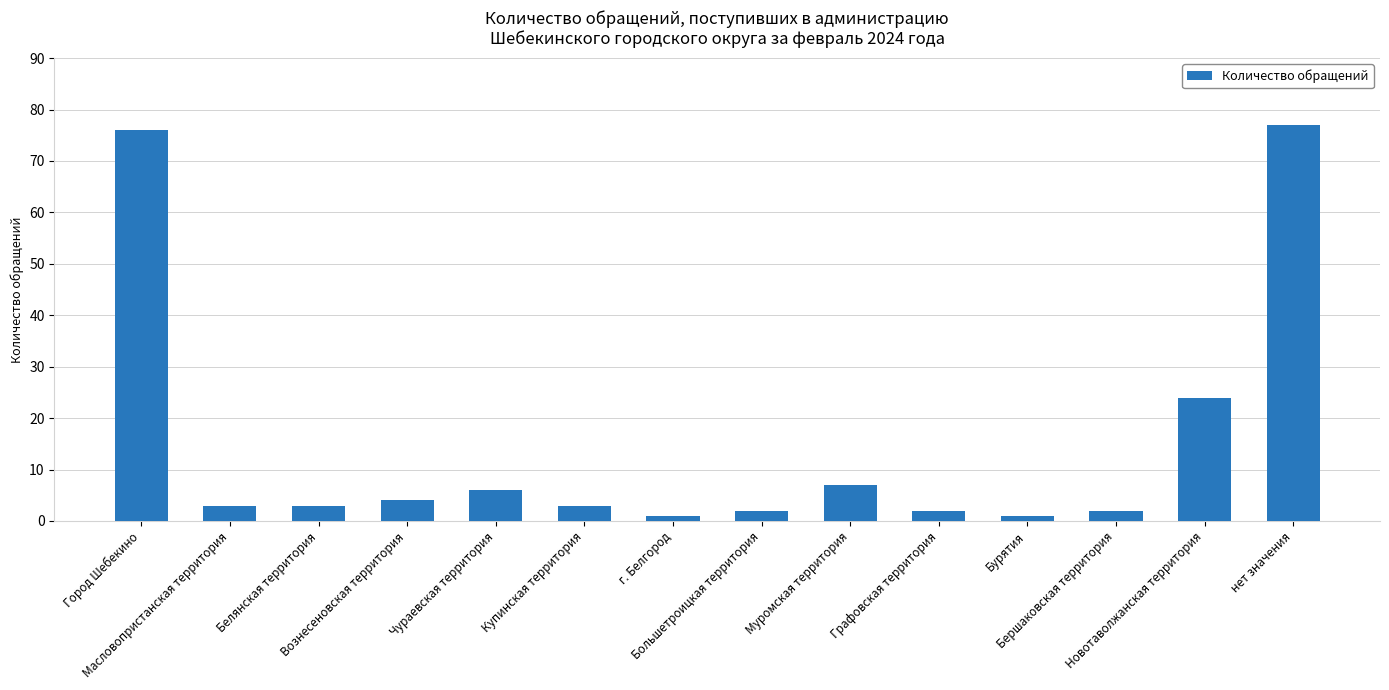

Does the chart contain stacked bars?

No